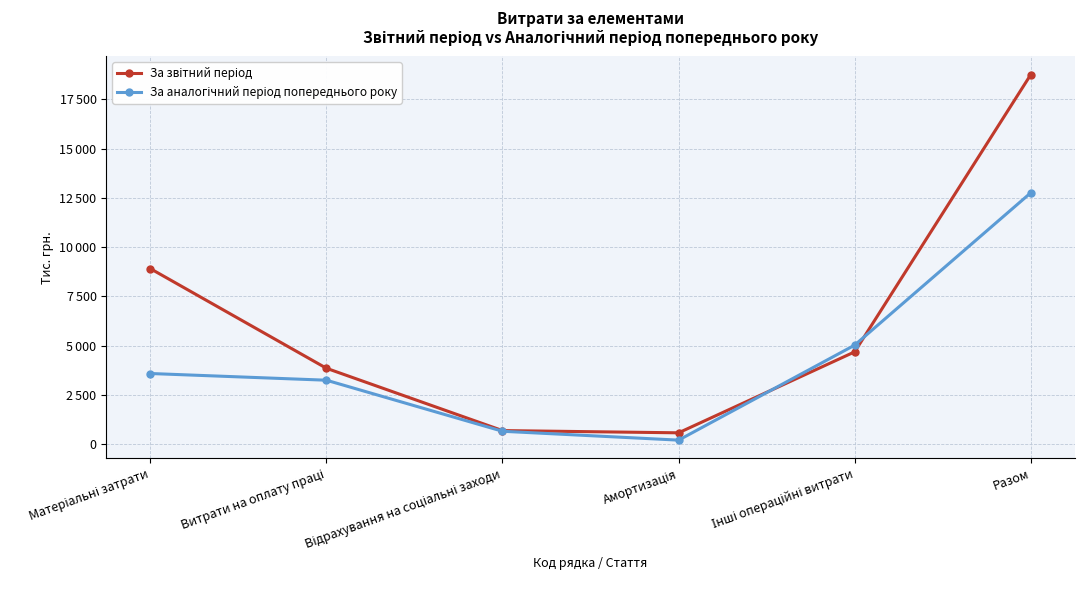

What is the spread (max minus min) of values at Разом?

5991